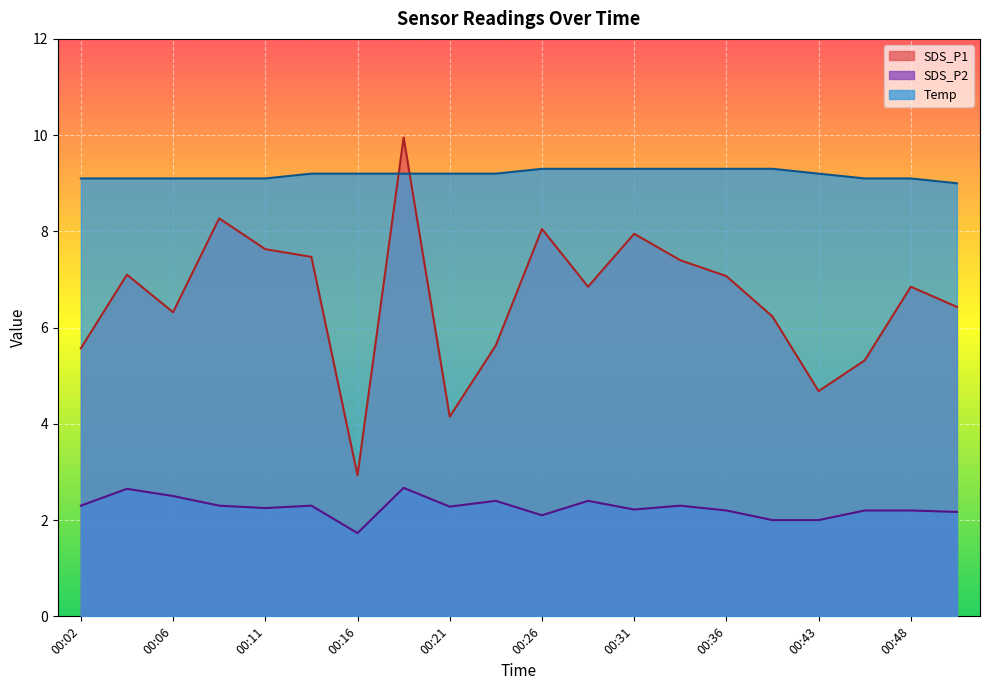

Reading left to right, transcribe all the data shown in this chart.

SDS_P1: 5.6	7.1	6.3	8.3	7.6	7.5	2.9	9.9	4.2	5.6	8.1	6.8	8.0	7.4	7.1	6.2	4.7	5.3	6.8	6.4
SDS_P2: 2.3	2.6	2.5	2.3	2.2	2.3	1.7	2.7	2.3	2.4	2.1	2.4	2.2	2.3	2.2	2.0	2.0	2.2	2.2	2.2
Temp: 9.1	9.1	9.1	9.1	9.1	9.2	9.2	9.2	9.2	9.2	9.3	9.3	9.3	9.3	9.3	9.3	9.2	9.1	9.1	9.0